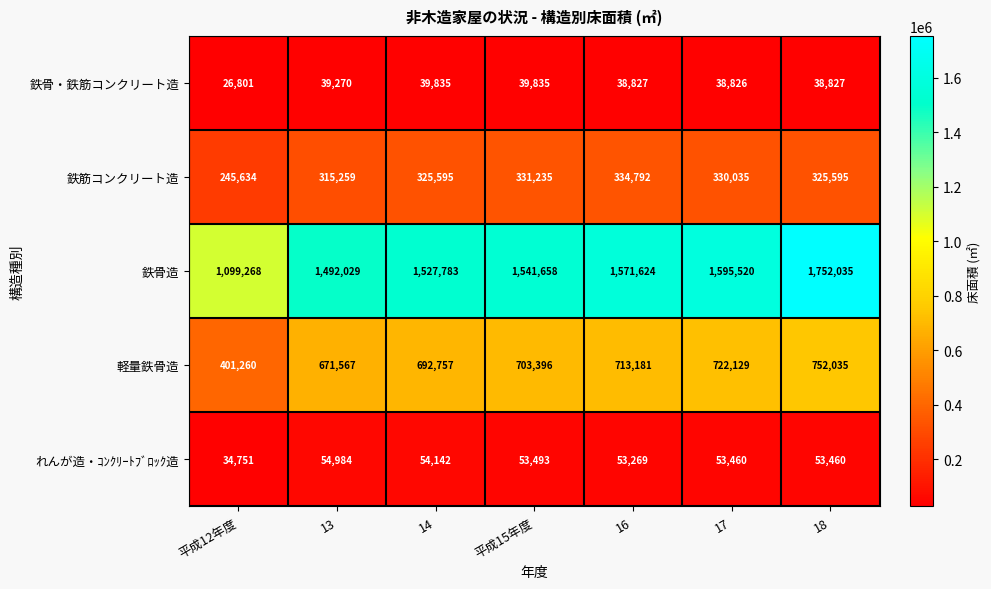

Rank the series by their maximum value, from highest to lowest.

鉄骨造, 軽量鉄骨造, 鉄筋コンクリート造, れんが造・ｺﾝｸﾘｰﾄﾌﾞﾛｯｸ造, 鉄骨・鉄筋コンクリート造